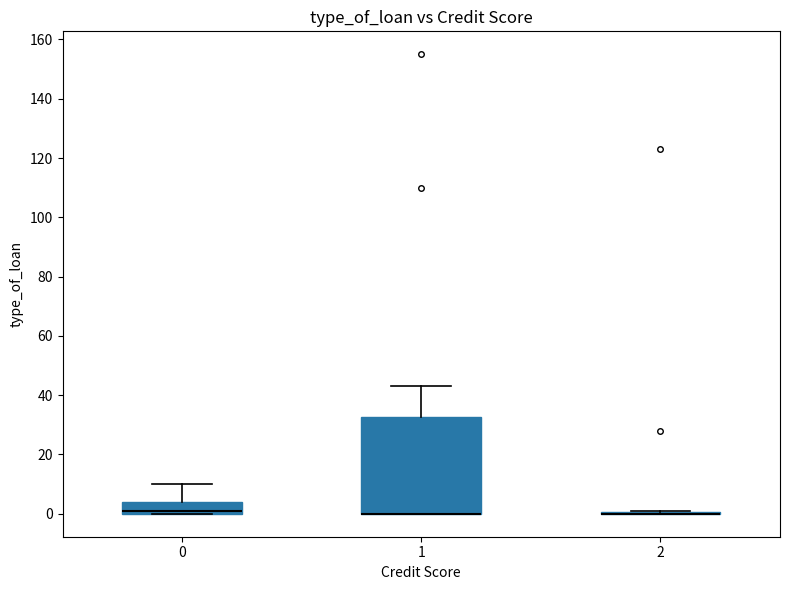

Reading left to right, transcribe this box plot: for each box, give where its median line is, the range the box spans, and where its two whiskers end, as read against the y-axis. The values are not printed on the chart, so give them approximately, as read against the axis.

0: median 2, box 0 to 4, whiskers 0 to 10
1: median 0 (drawn on the box's lower edge), box 0 to 32, whiskers 0 to 44
2: box collapsed to a line at 0, whiskers 0 to 2